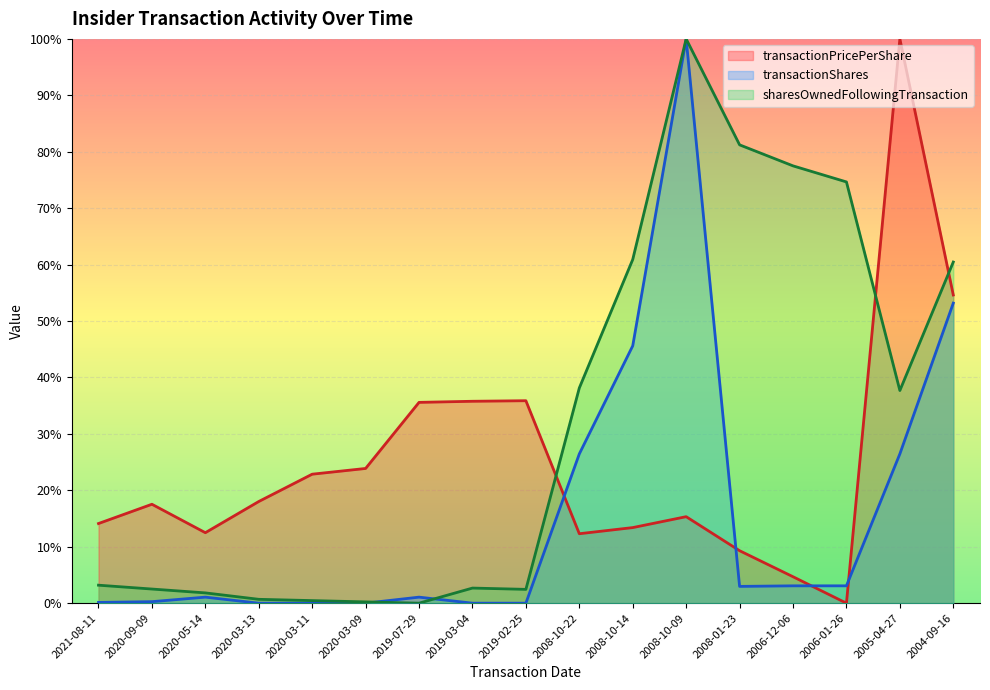

In transactionPricePerShare, how many points are higher than both neighbors (excluding endpoints)?

4